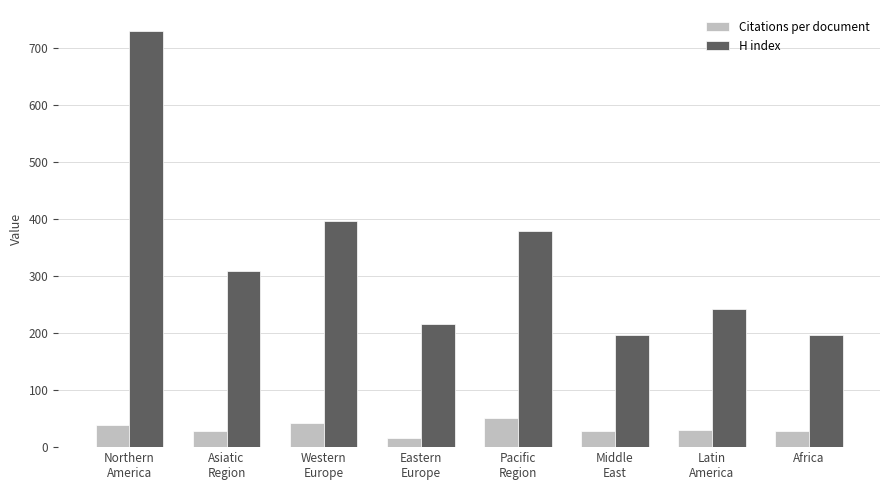

What value does the H index series have at Pacific
Region?

379.5